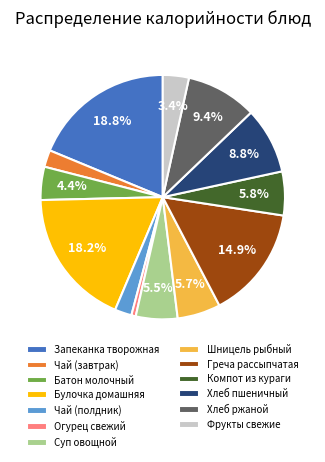

True or false: Суп овощной accounts for 1% of the total.

False